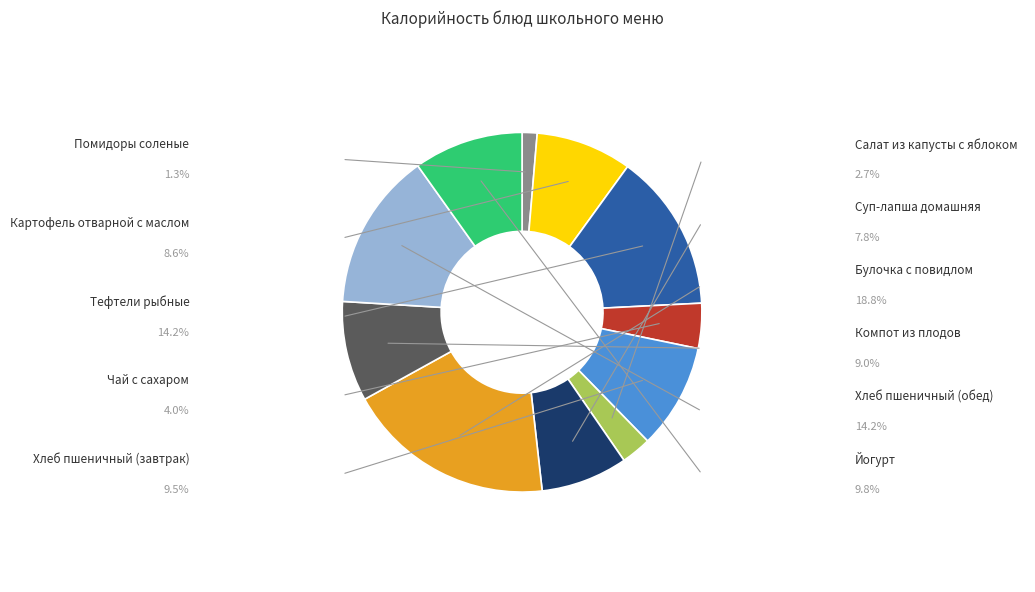

Is there any slice that represents more than half of the pie?

No